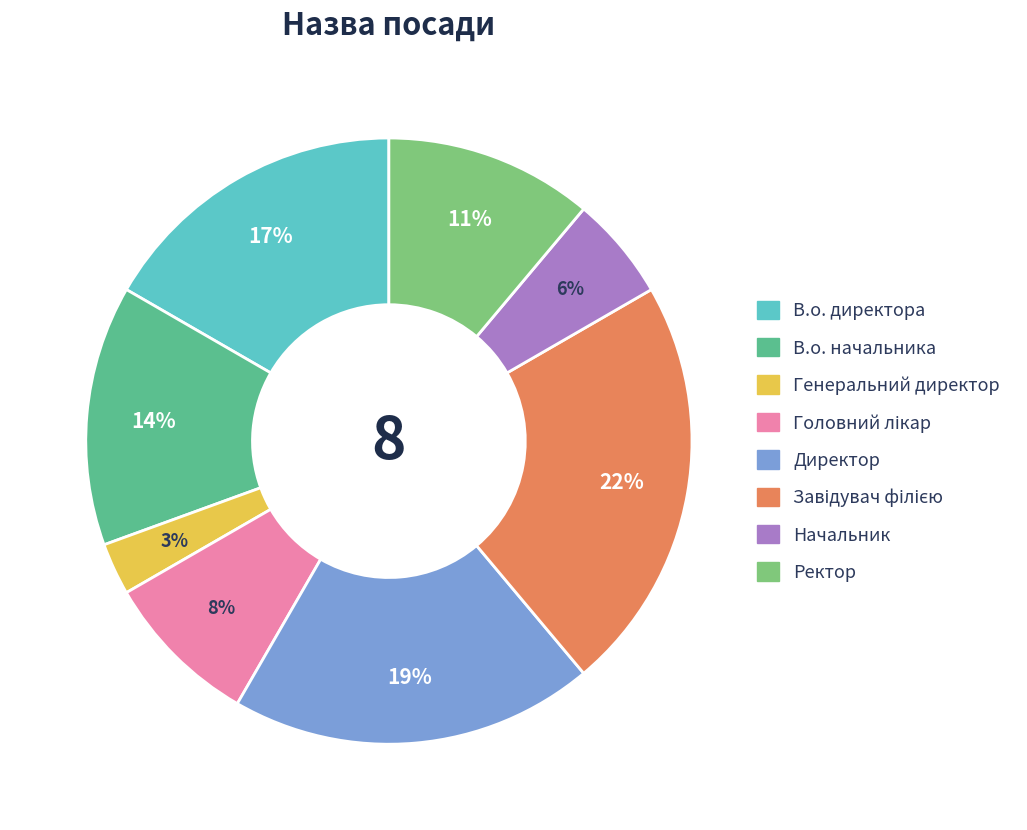

Between Генеральний директор and Директор, which is larger?

Директор